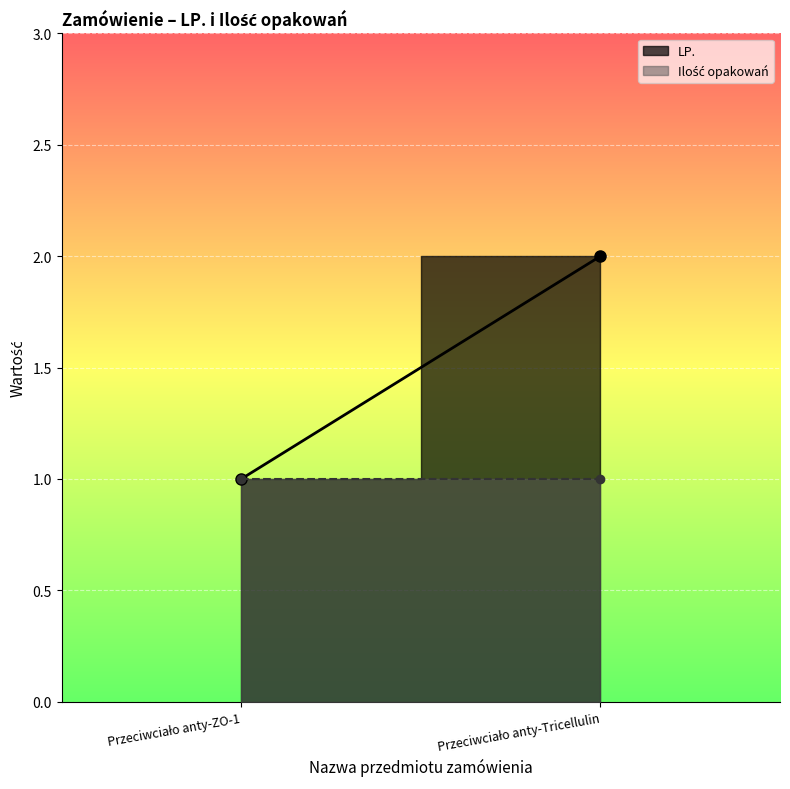

Between Przeciwciało anty-ZO-1 and Przeciwciało anty-Tricellulin, which is larger?

Przeciwciało anty-Tricellulin